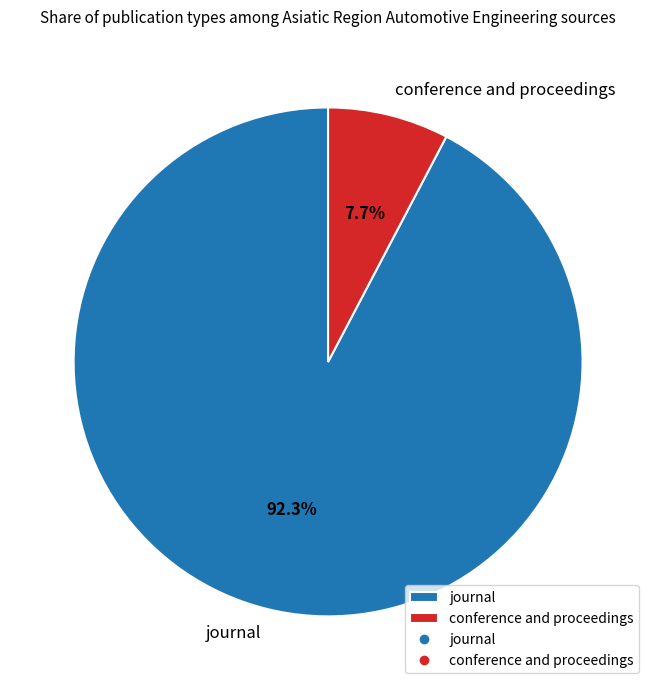

Which slice is the largest?

journal